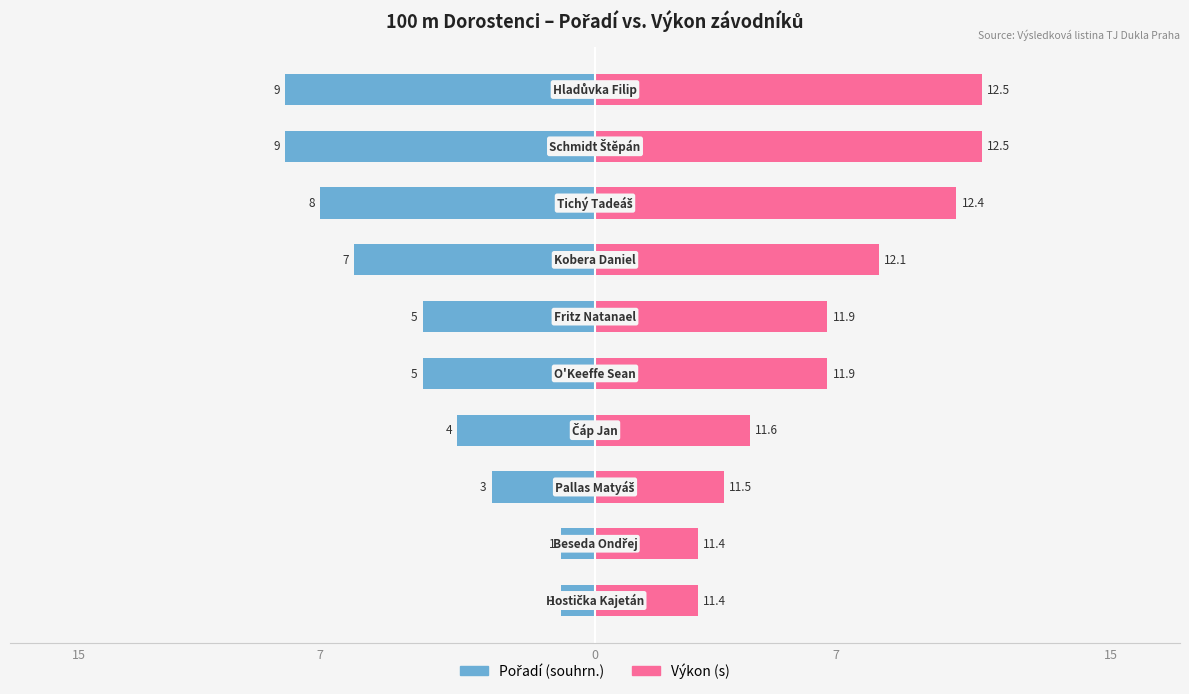

Count the Pořadí (souhrn.) values in the range -8 to -3.

6